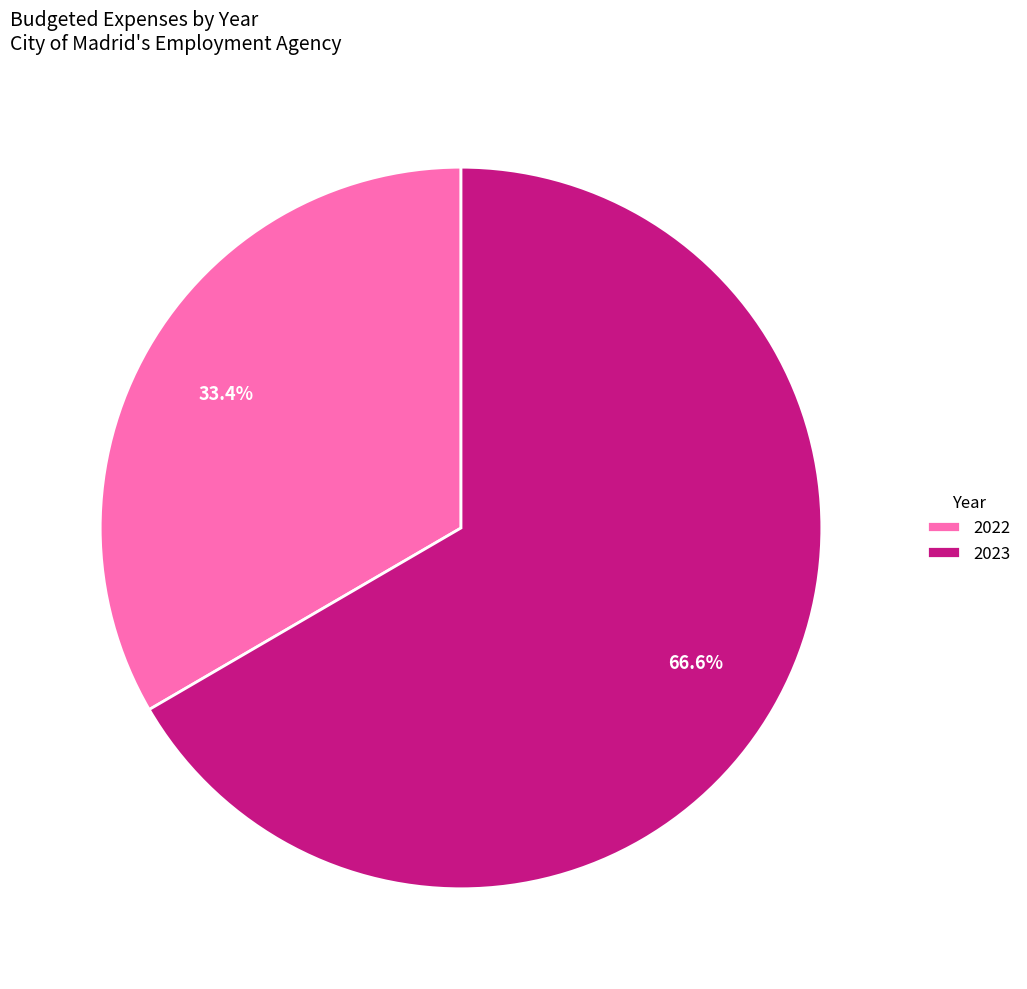

What percentage is the 2022 slice, to the nearest percent?

33%